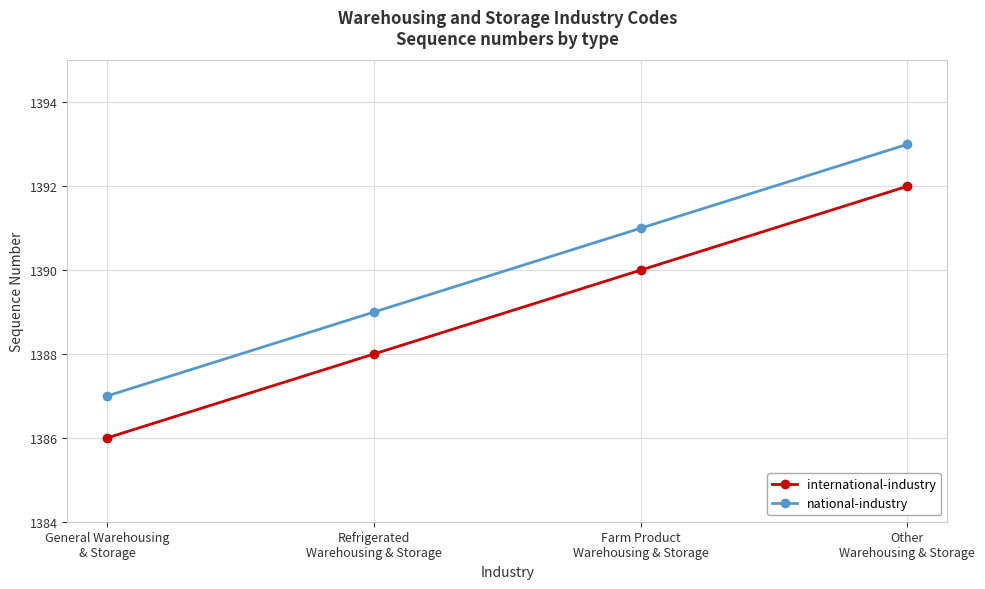

What is the sum of all international-industry values?

5556